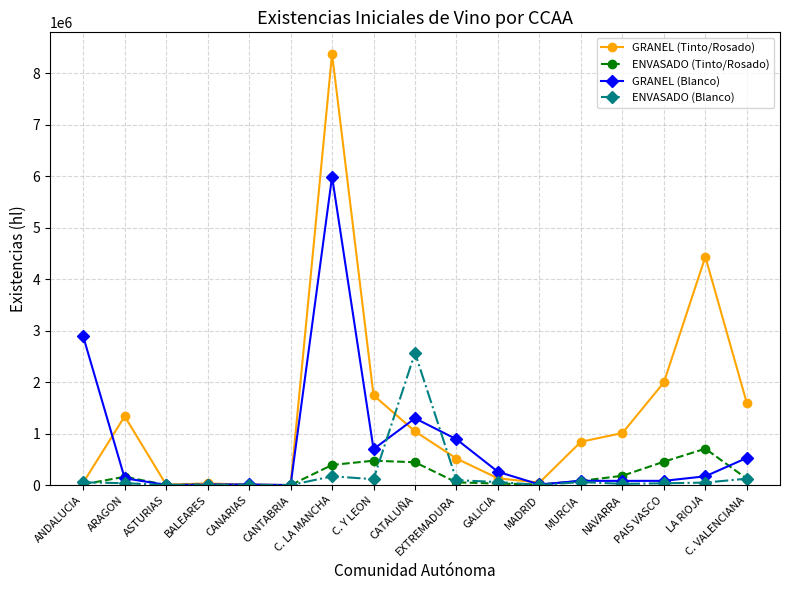

What is the difference between the second highest and second lowest values in the GRANEL (Tinto/Rosado) series?

4425604